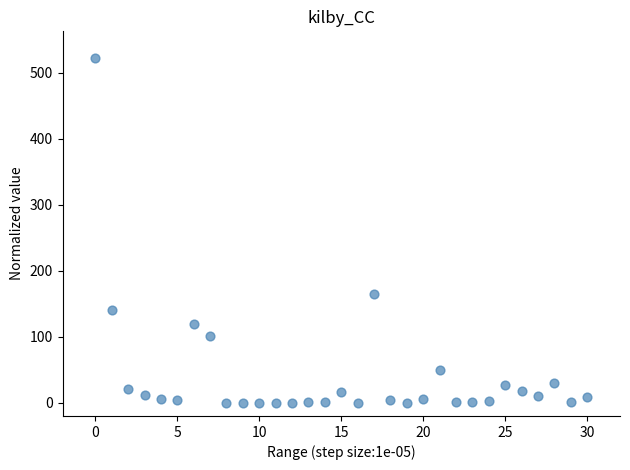

What is the range of Y values (max minus min)?

522.5